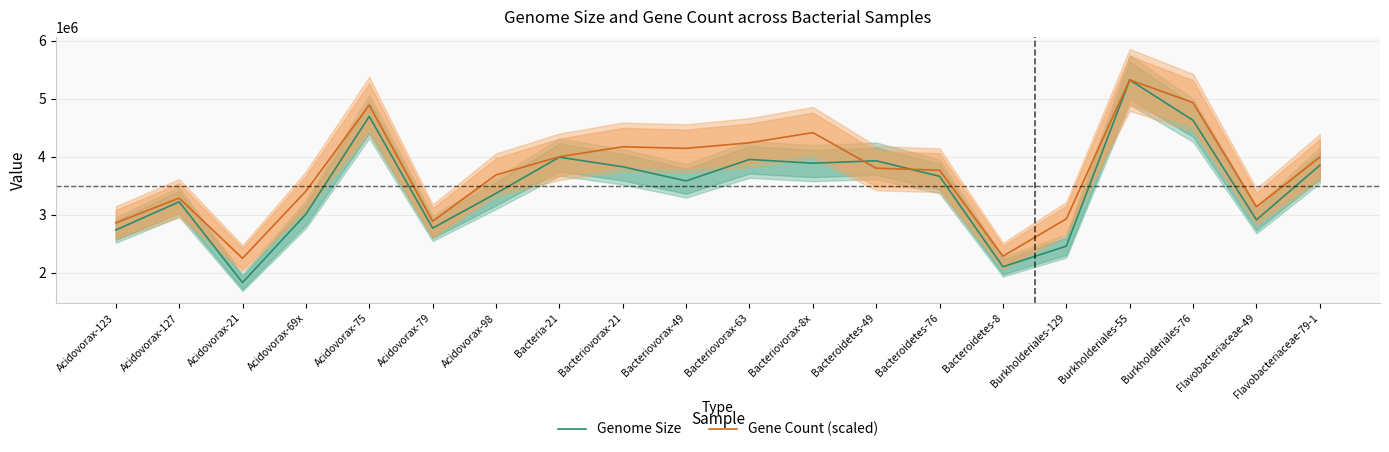

What is the greatest value displayed?

5322952.0